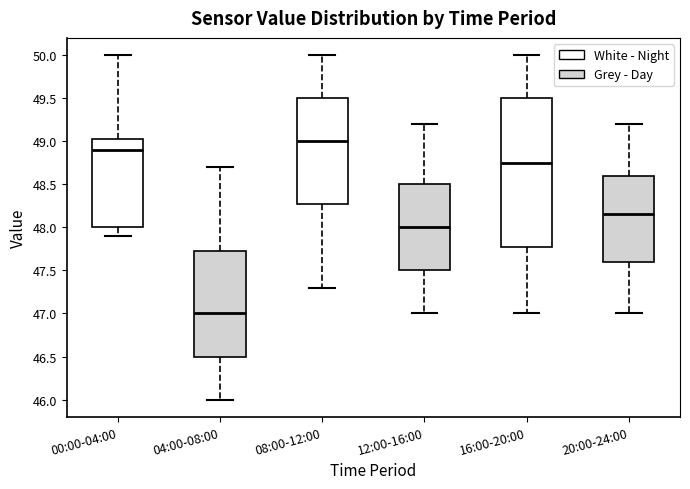

Reading left to right, read every box against the y-axis: the position of its median line, the range the box covers, and the ends of its whiskers. The values are not printed on the chart, so give them approximately, as read against the axis.

00:00-04:00: median 48.90, box 48.00 to 49.05, whiskers 47.90 to 50.00
04:00-08:00: median 47.00, box 46.50 to 47.75, whiskers 46.00 to 48.70
08:00-12:00: median 49.00, box 48.30 to 49.50, whiskers 47.30 to 50.00
12:00-16:00: median 48.00, box 47.50 to 48.50, whiskers 47.00 to 49.20
16:00-20:00: median 48.75, box 47.80 to 49.50, whiskers 47.00 to 50.00
20:00-24:00: median 48.15, box 47.60 to 48.60, whiskers 47.00 to 49.20